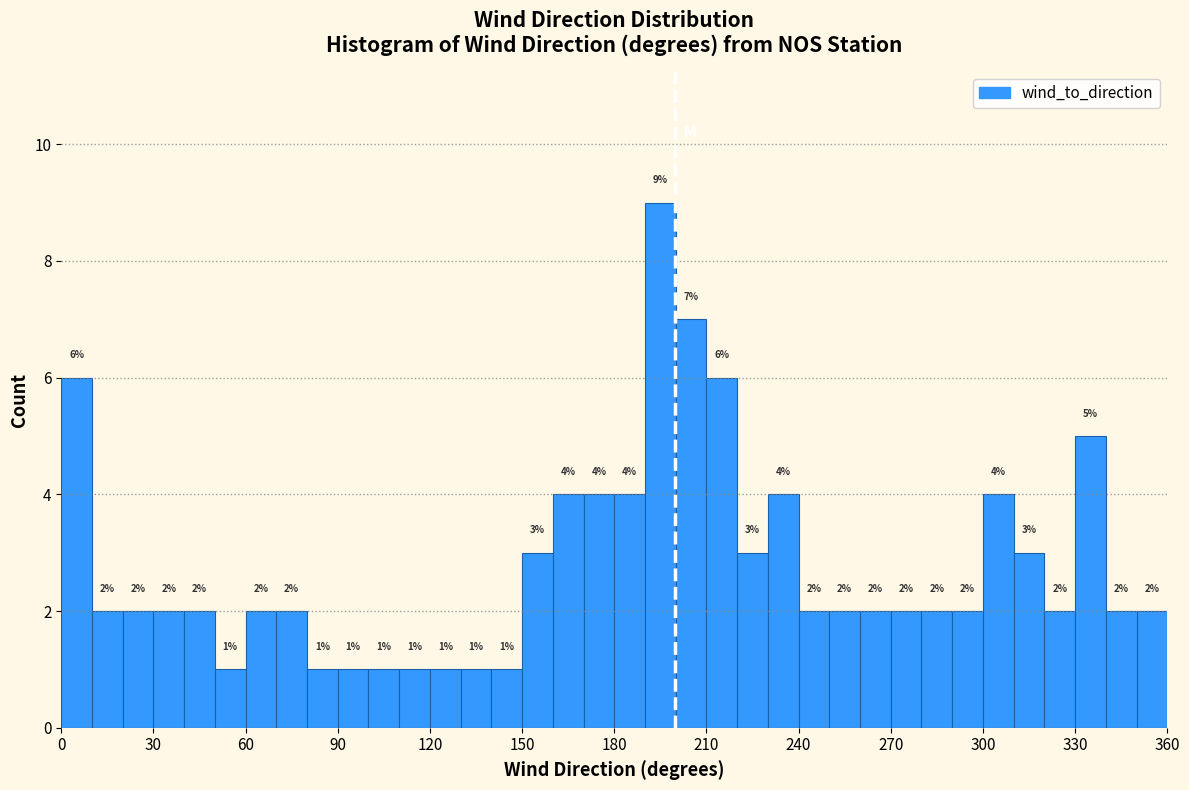

Read against the x-axis, roughly where is the centre of the tallest bar?

195